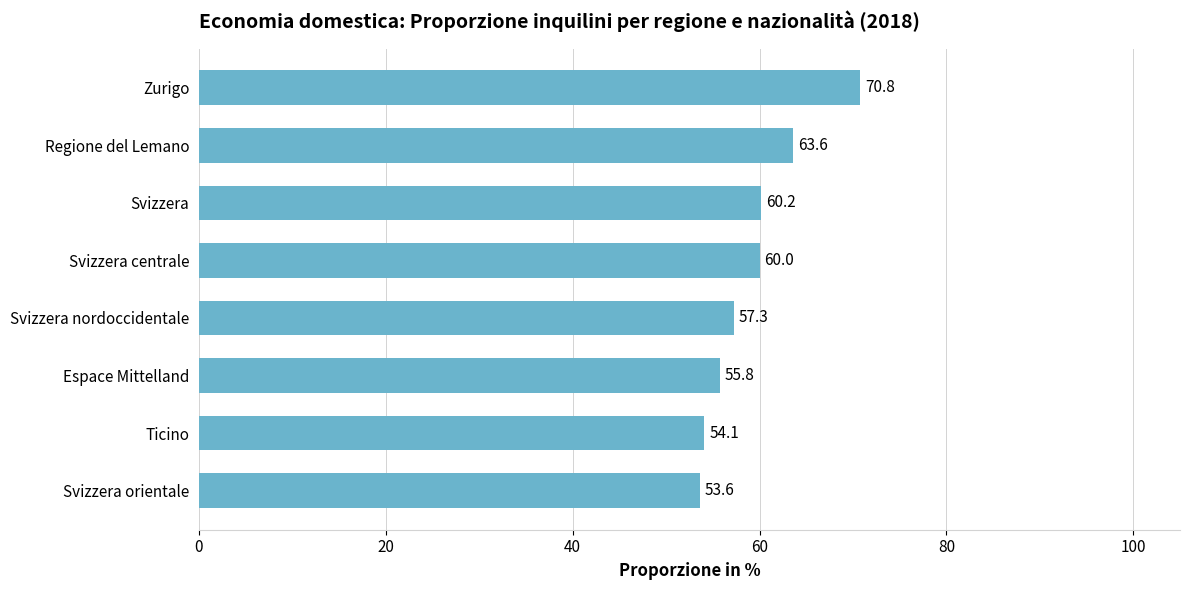

What is the sum of all values?

475.4